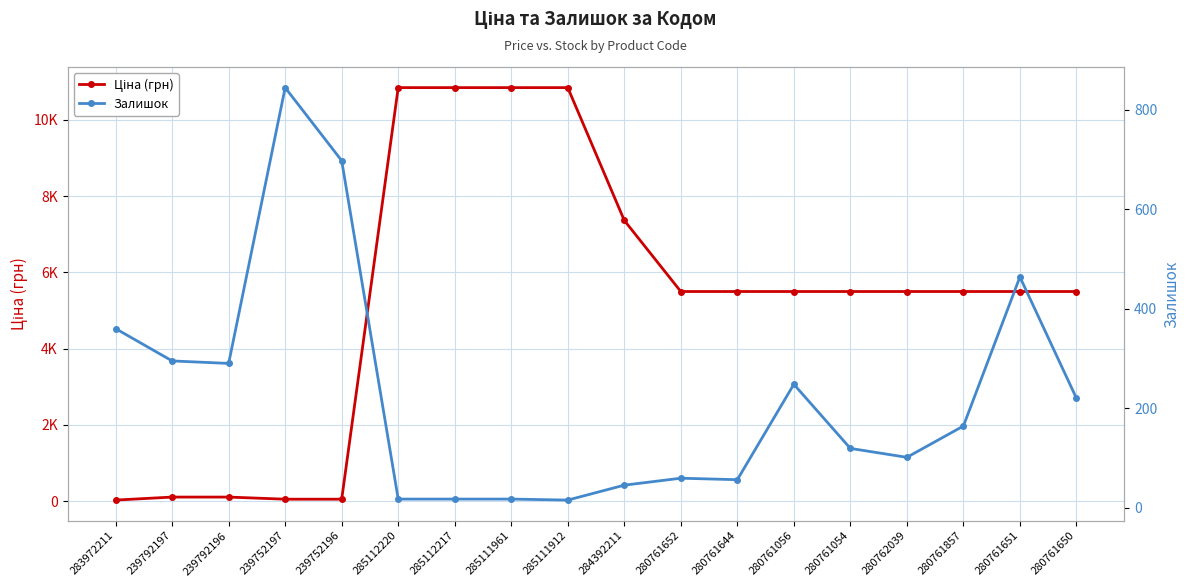

True or false: Ціна (грн) and Залишок cross at least once.

True